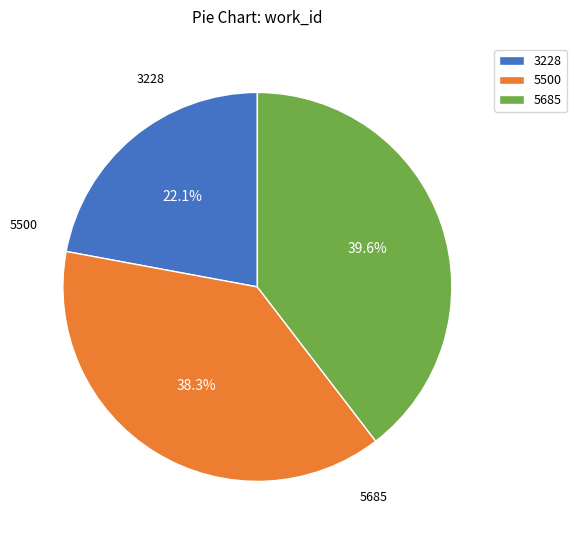

How many segments does this pie chart have?

3